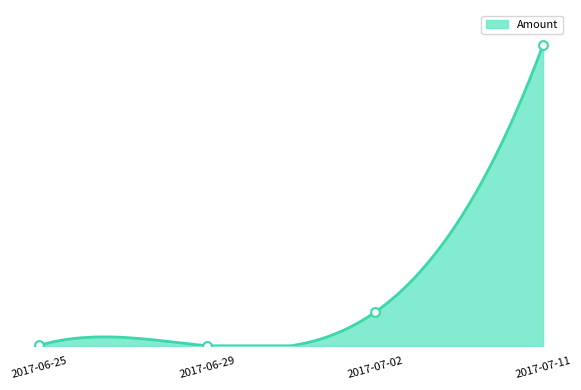

Between 2017-06-29 and 2017-07-02, which is larger?

2017-07-02